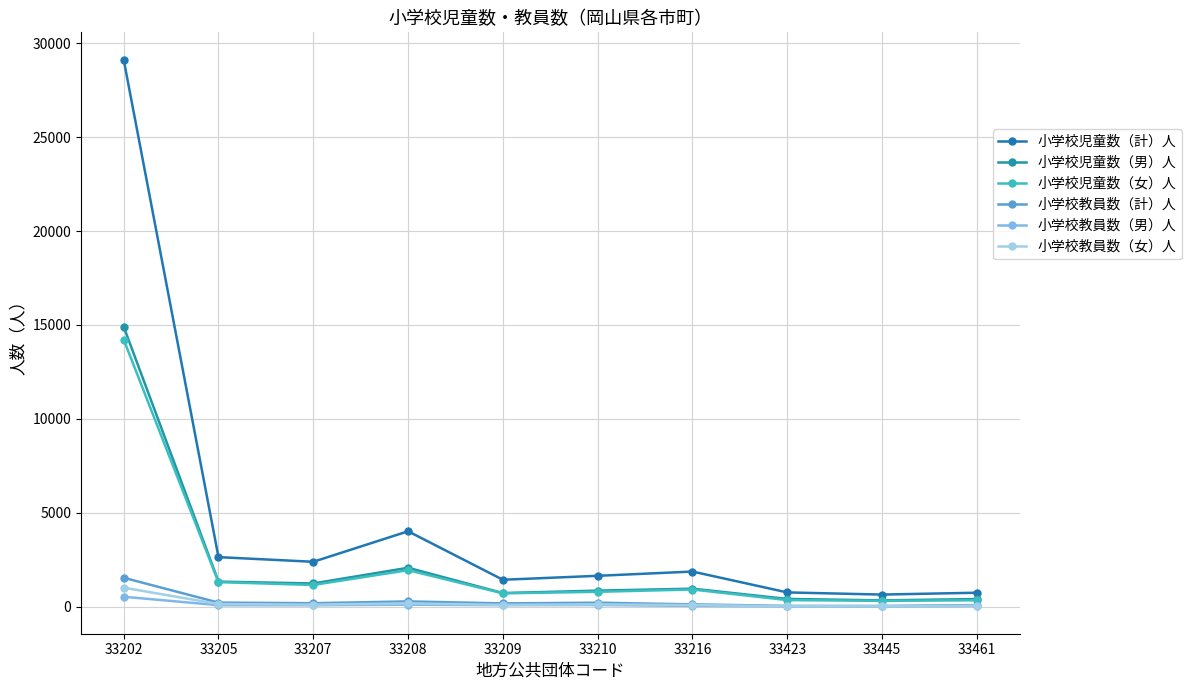

True or false: 小学校児童数（女）人 and 小学校児童数（計）人 intersect in this chart.

False